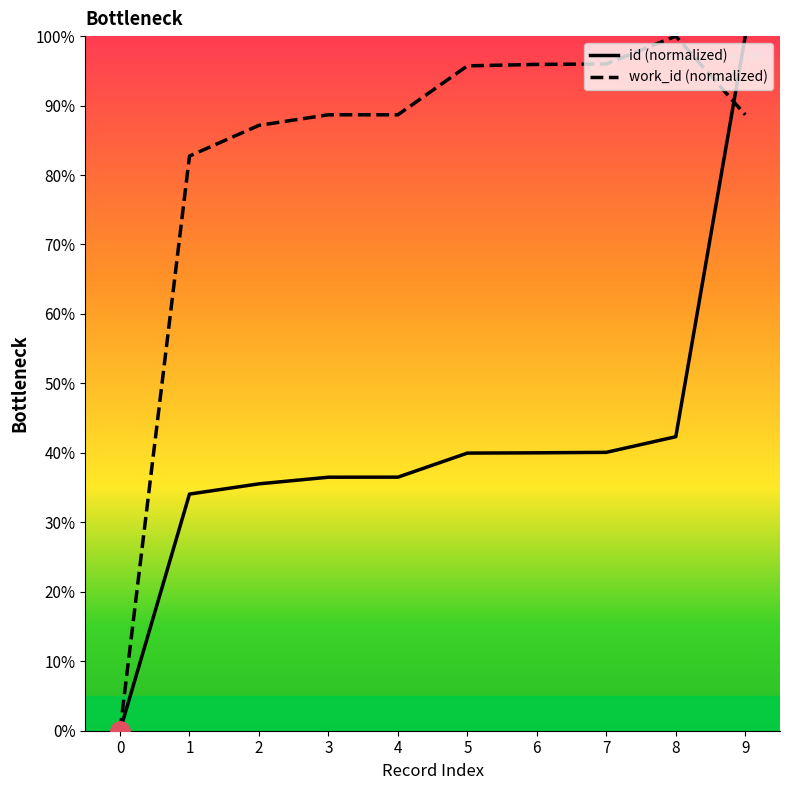

At which category is the sum across all series the highest?

9